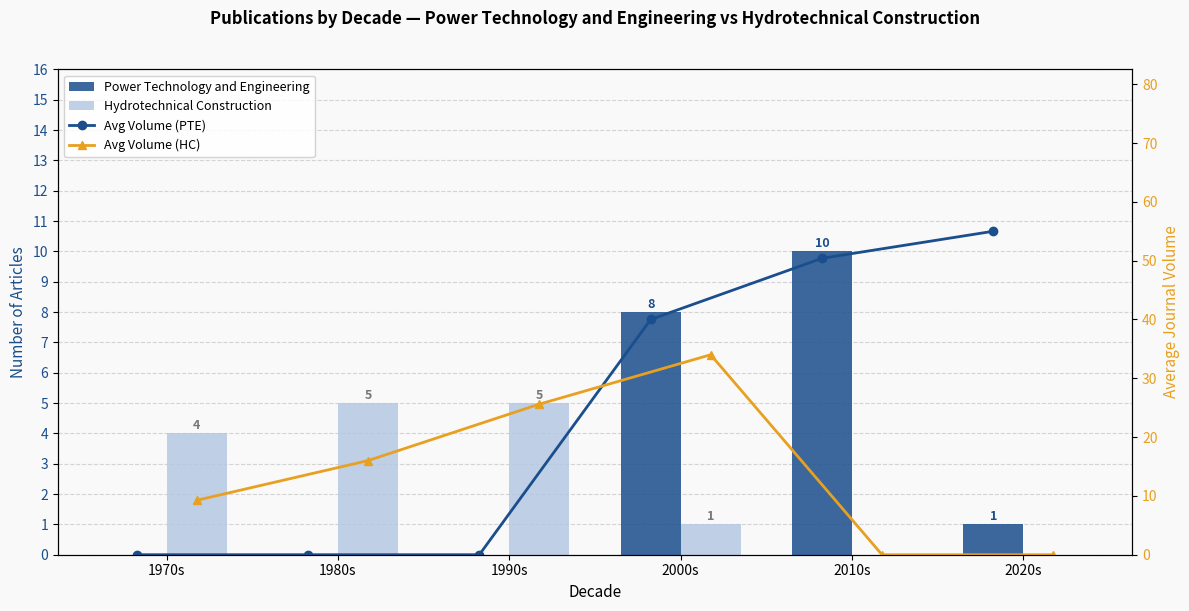

Where is Avg Volume (HC) nearest to the value 17?

1980s